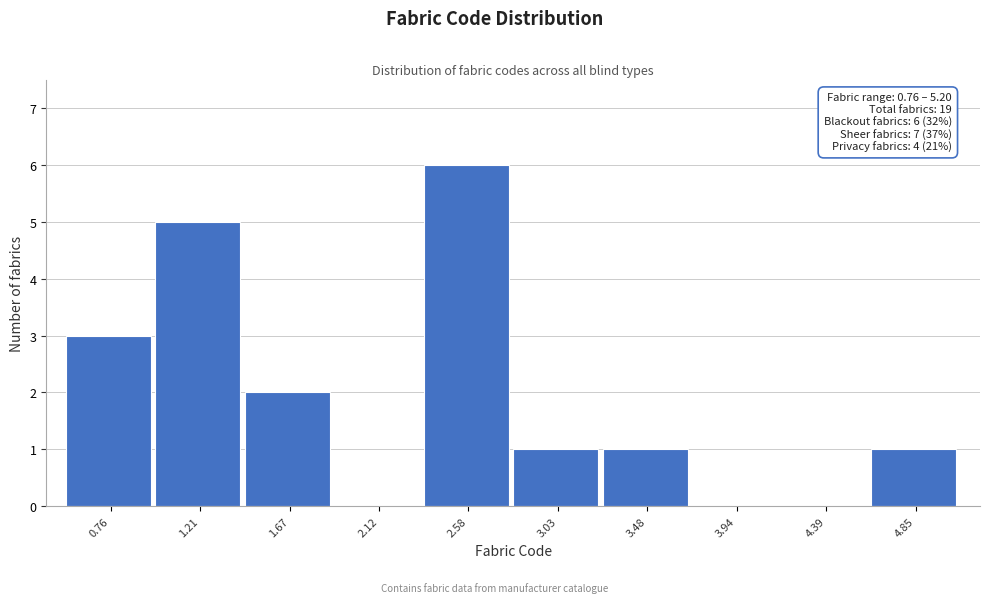

Reading left to right, transcribe all the data shown in this chart.

0.76=3	1.21=5	1.67=2	2.12=0	2.58=6	3.03=1	3.48=1	3.94=0	4.39=0	4.85=1